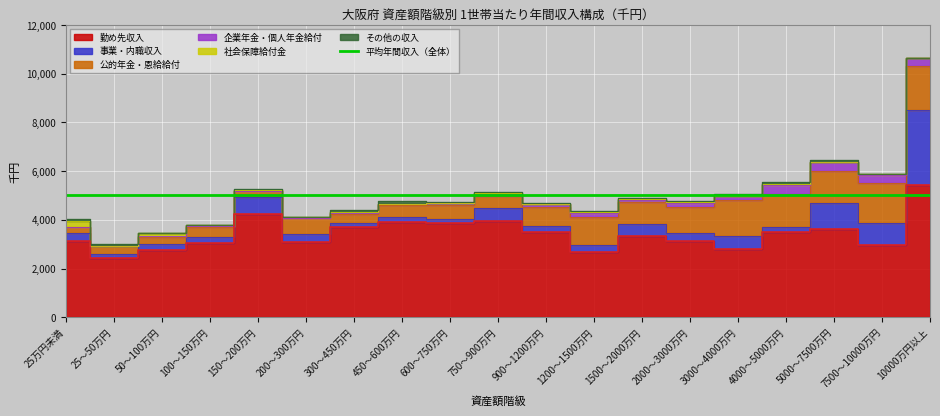

True or false: 事業・内職収入 and 企業年金・個人年金給付 cross at least once.

True